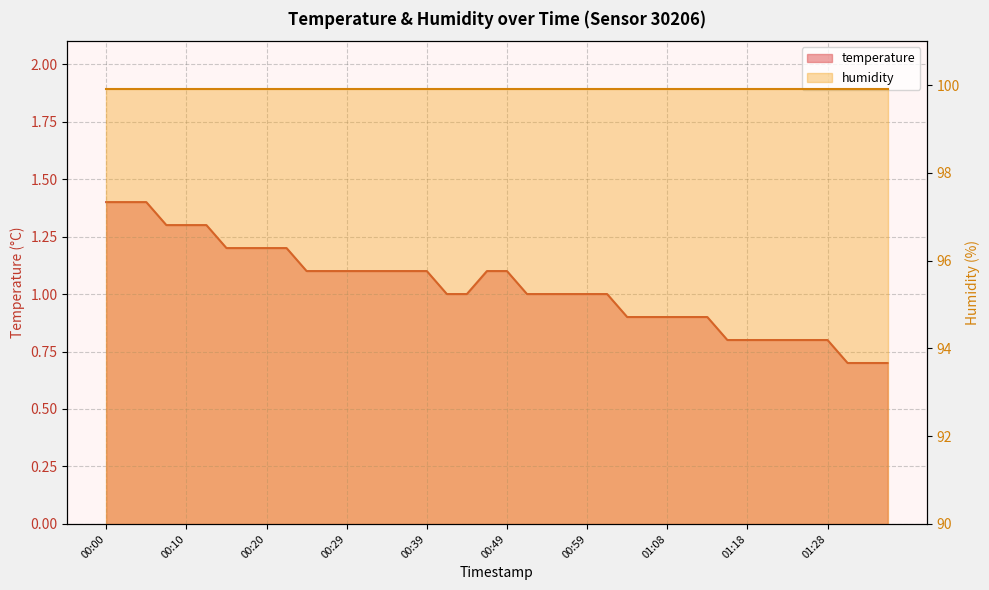

True or false: the data has more than 1 interior local peaks.

False